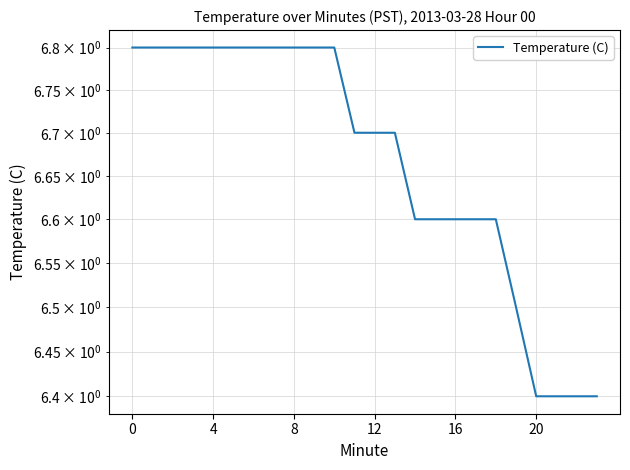

Between 10 and 6, which is larger?

10